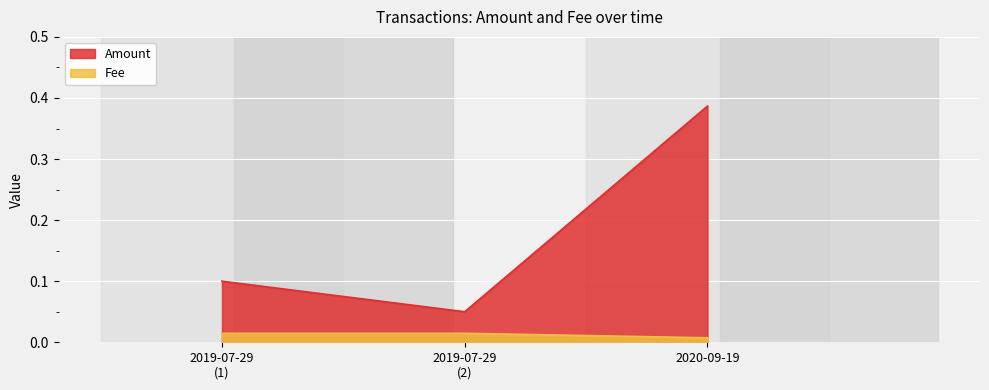

Which series has the largest range (max minus min)?

Amount